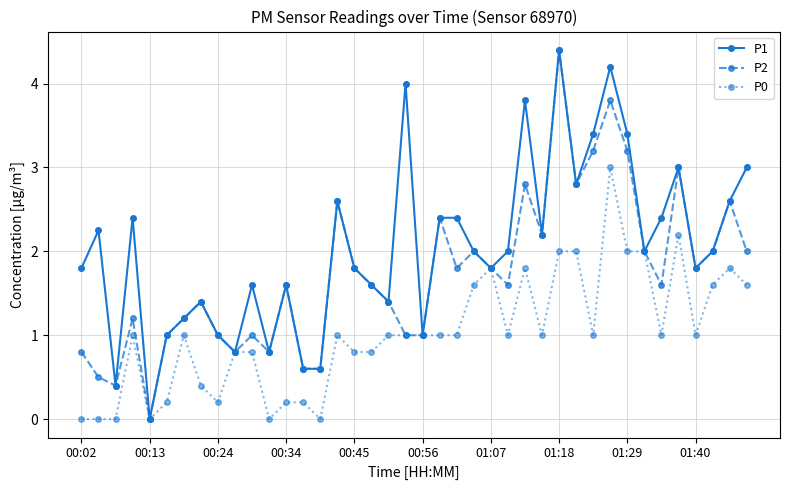

Rank the series by their average value, from lowest to highest.

P0, P2, P1